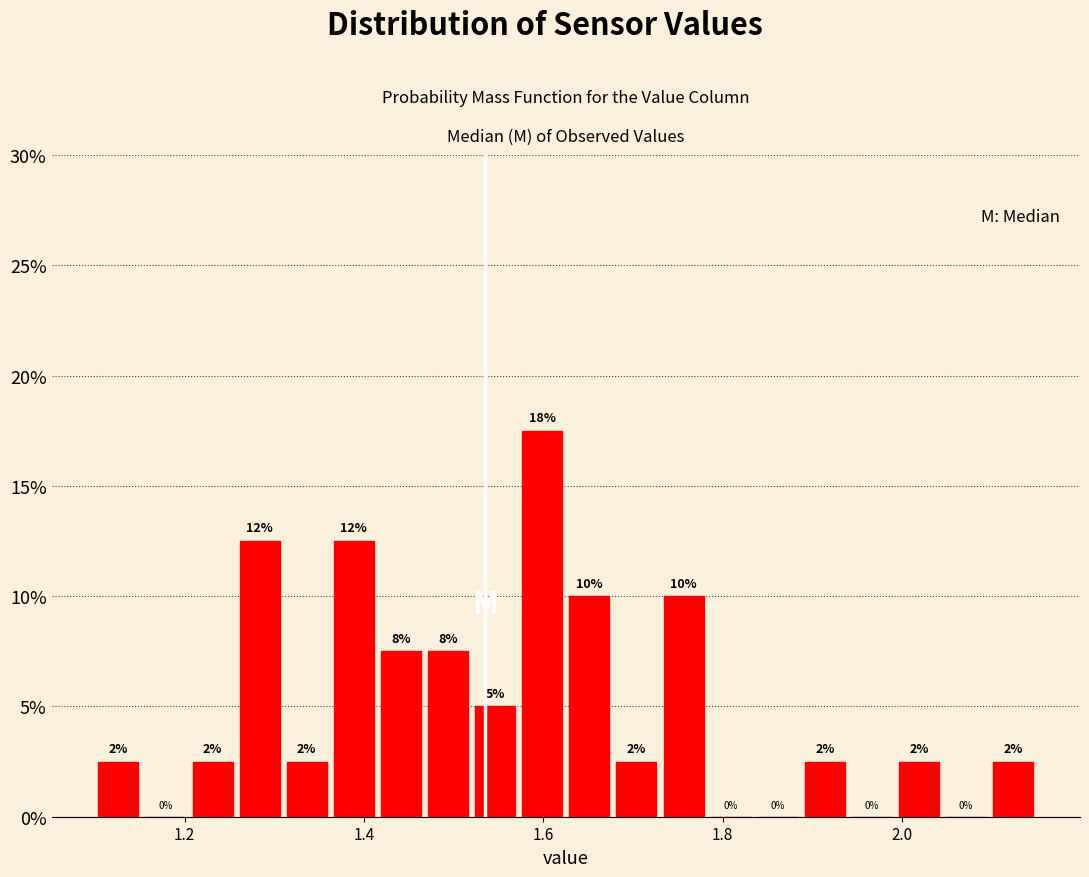

Around what value on the x-axis is the tallest bar? Give the approximate position of its centre, as read against the axis.

1.60